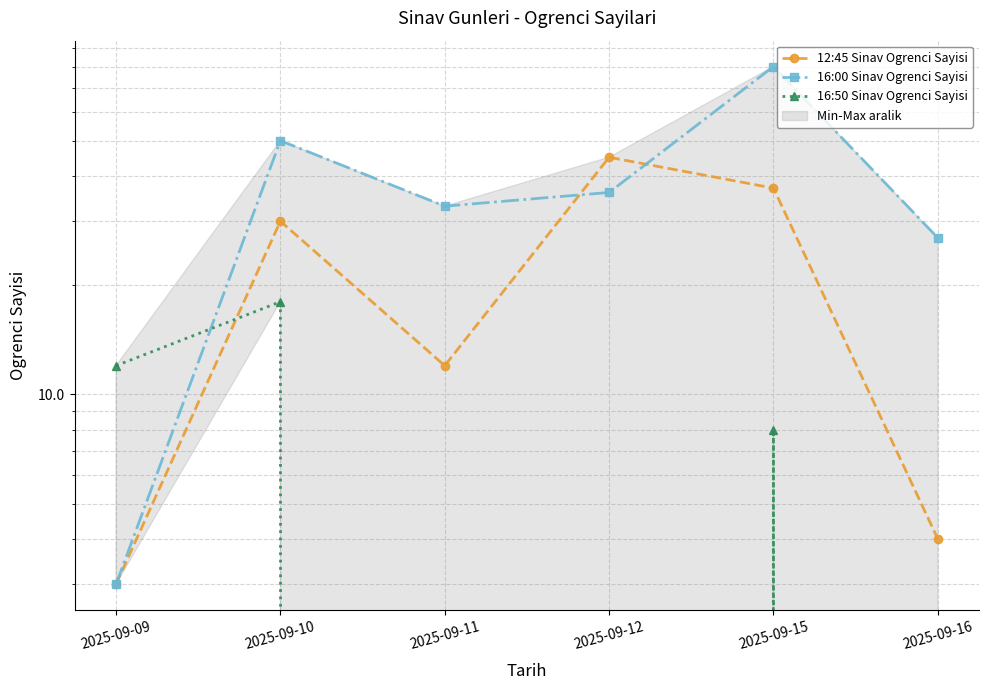

List the series in order of their overall mean, highest first.

16:00 Sinav Ogrenci Sayisi, 12:45 Sinav Ogrenci Sayisi, 16:50 Sinav Ogrenci Sayisi